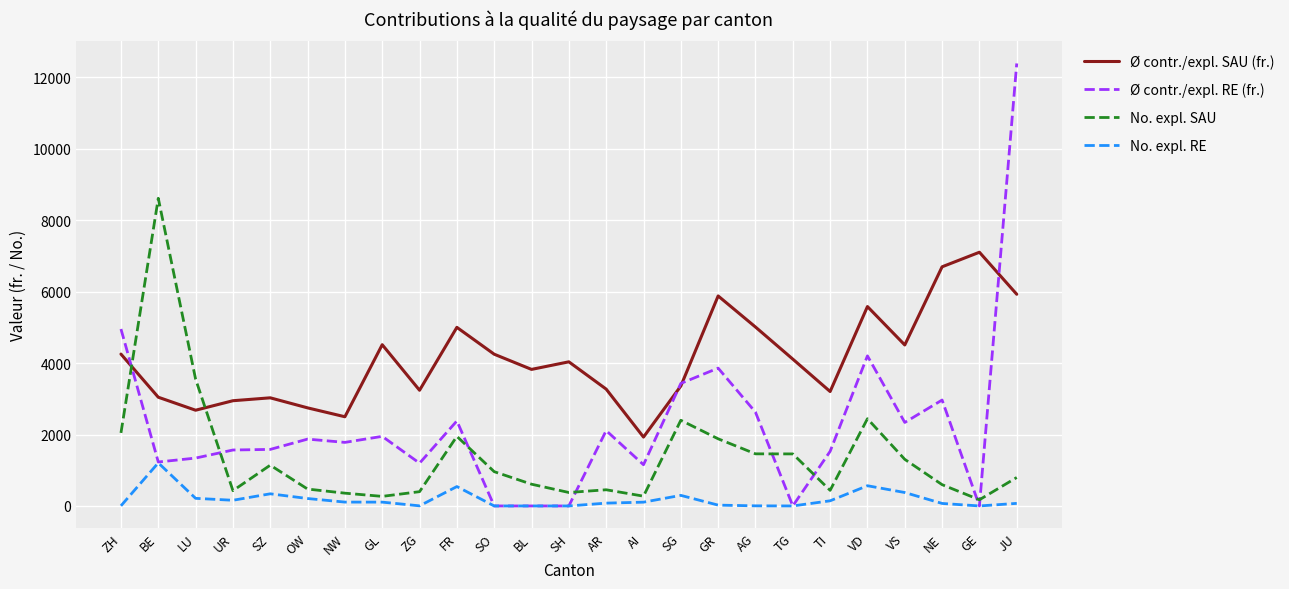

How many values in the Ø contr./expl. RE (fr.) series are below 1779?

12